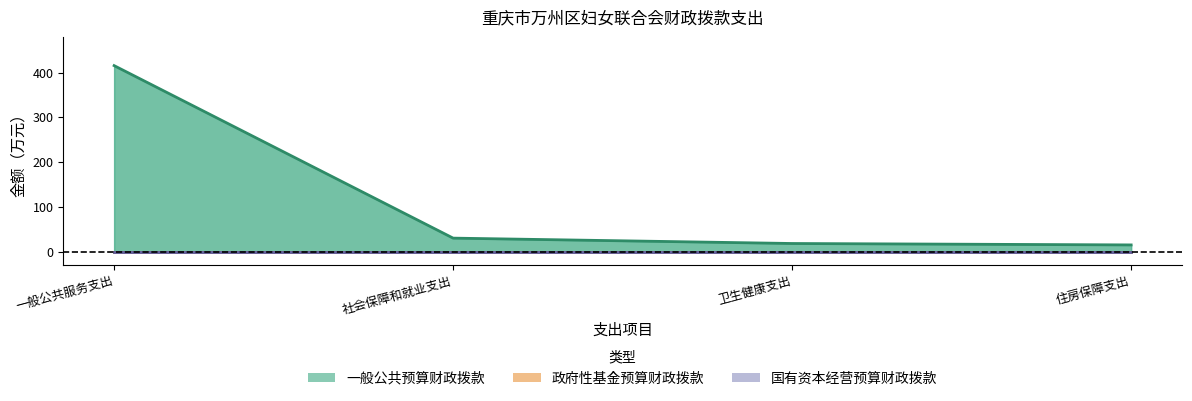

True or false: 政府性基金预算财政拨款 has more than 1 points higher than both neighbors.

False